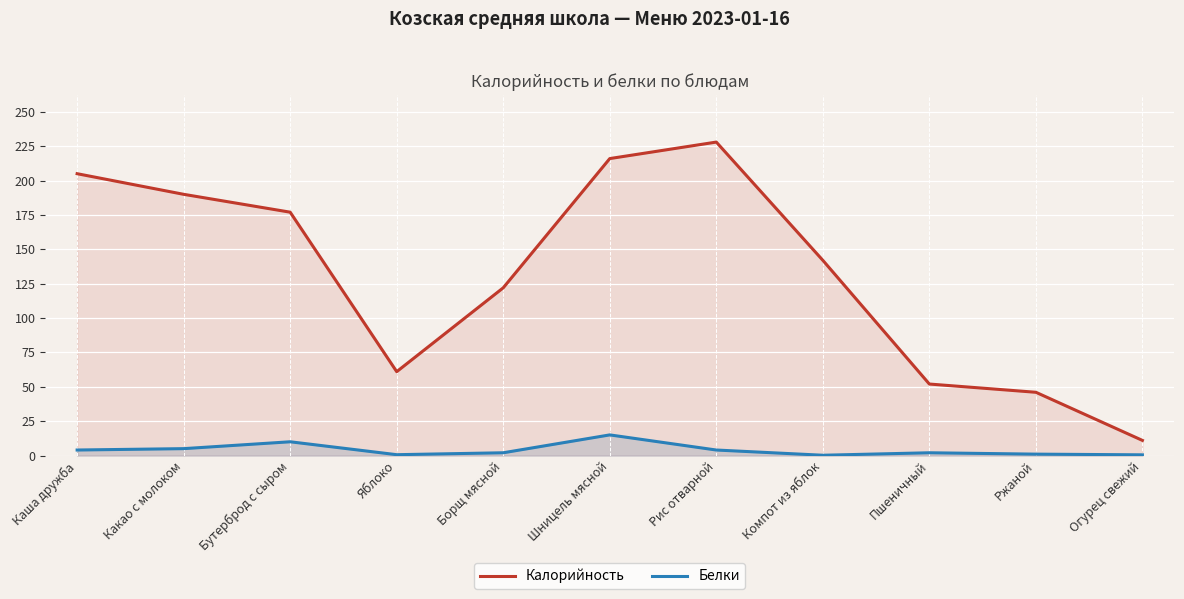

Rank the categories by Калорийность value from lowest to highest.

Огурец свежий, Ржаной, Пшеничный, Яблоко, Борщ мясной, Компот из яблок, Бутерброд с сыром, Какао с молоком, Каша дружба, Шницель мясной, Рис отварной